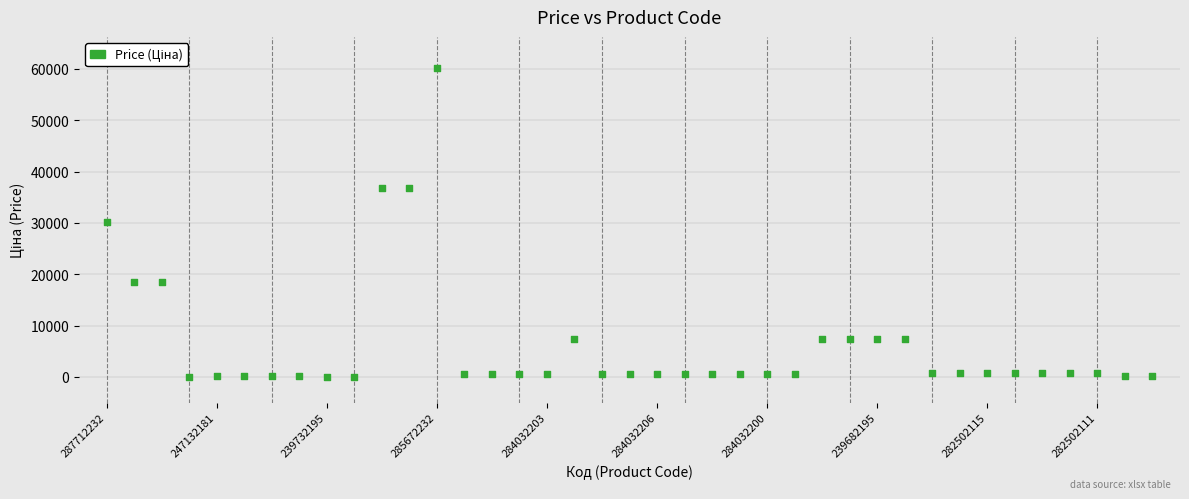

What is the range of Y values (max minus min)?

60173.5